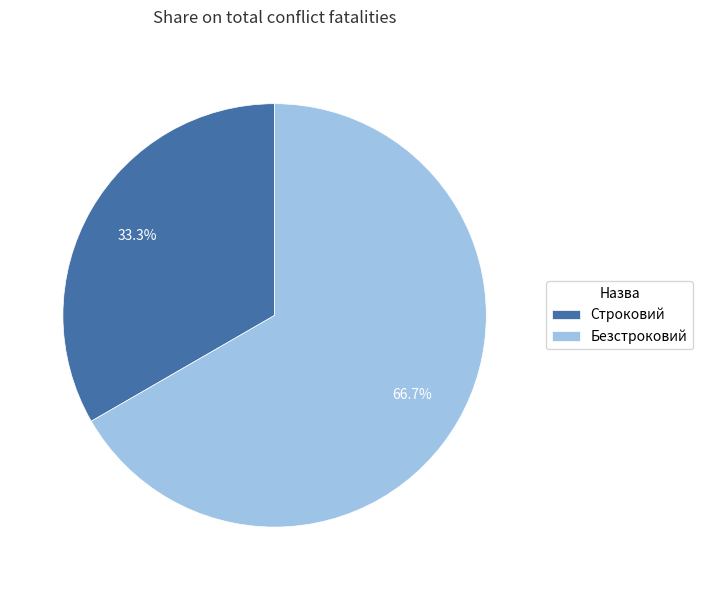

How much of the chart is everything except Безстроковий?

33.3%